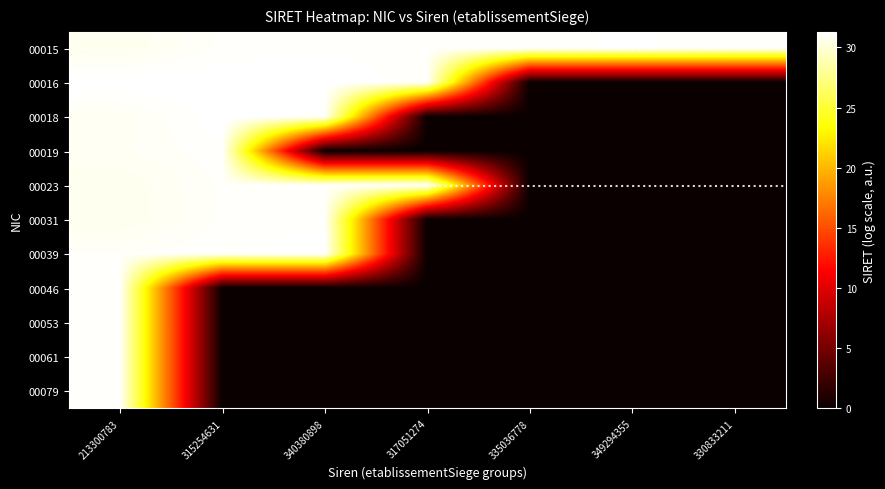

Reading left to right, list all the values displayed in this chart.

00015: 213300783=30.7	315254631=31.1	340380898=31.2	317051274=31.1	335036778=31.1	349294355=31.2	330833211=31.1
00016: 213300783=31.3	315254631=31.3	340380898=31.3	317051274=31.1	335036778=0.0	349294355=0.0	330833211=0.0
00018: 213300783=30.9	315254631=31.3	340380898=31.1	317051274=0.0	335036778=0.0	349294355=0.0	330833211=0.0
00019: 213300783=30.9	315254631=31.1	340380898=0.0	317051274=0.0	335036778=0.0	349294355=0.0	330833211=0.0
00023: 213300783=30.7	315254631=31.1	340380898=31.1	317051274=31.1	335036778=0.0	349294355=0.0	330833211=0.0
00031: 213300783=30.7	315254631=31.1	340380898=31.1	317051274=0.0	335036778=0.0	349294355=0.0	330833211=0.0
00039: 213300783=31.1	315254631=31.1	340380898=31.3	317051274=0.0	335036778=0.0	349294355=0.0	330833211=0.0
00046: 213300783=31.1	315254631=0.0	340380898=0.0	317051274=0.0	335036778=0.0	349294355=0.0	330833211=0.0
00053: 213300783=31.1	315254631=0.0	340380898=0.0	317051274=0.0	335036778=0.0	349294355=0.0	330833211=0.0
00061: 213300783=31.1	315254631=0.0	340380898=0.0	317051274=0.0	335036778=0.0	349294355=0.0	330833211=0.0
00079: 213300783=31.1	315254631=0.0	340380898=0.0	317051274=0.0	335036778=0.0	349294355=0.0	330833211=0.0